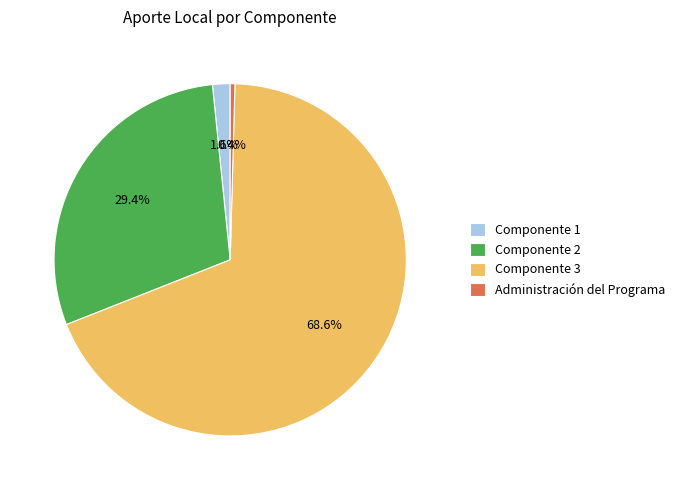

What is the smallest slice in the pie chart?

Administración del Programa